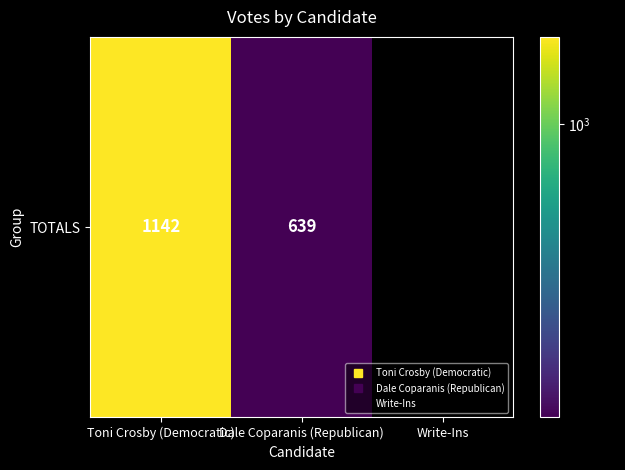

Reading right to left, transcribe all the data shown in this chart.

0	639	1142